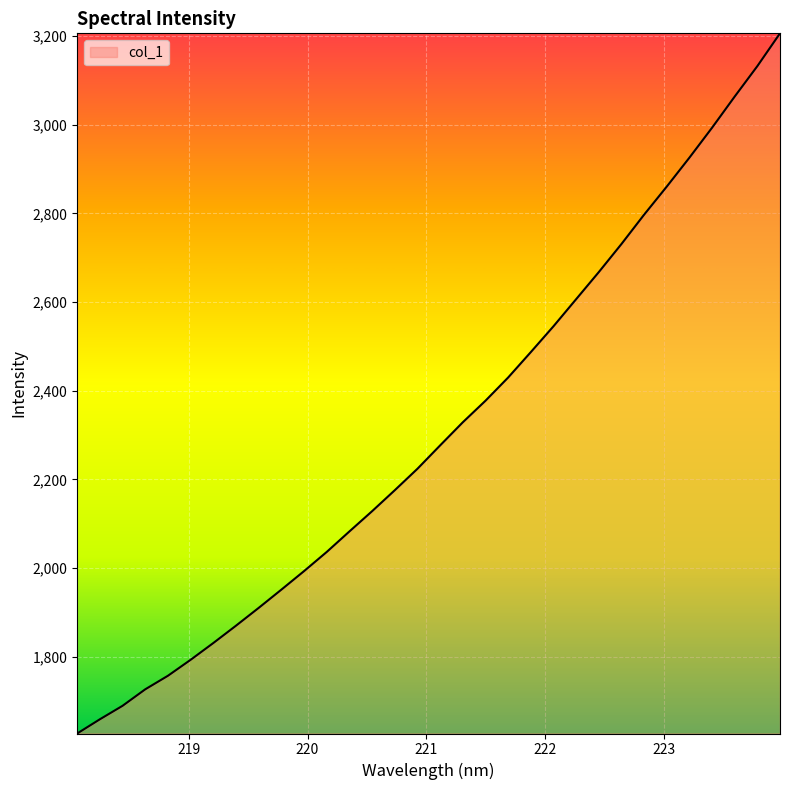

What is the difference between the maximum and minimum values?

1578.7